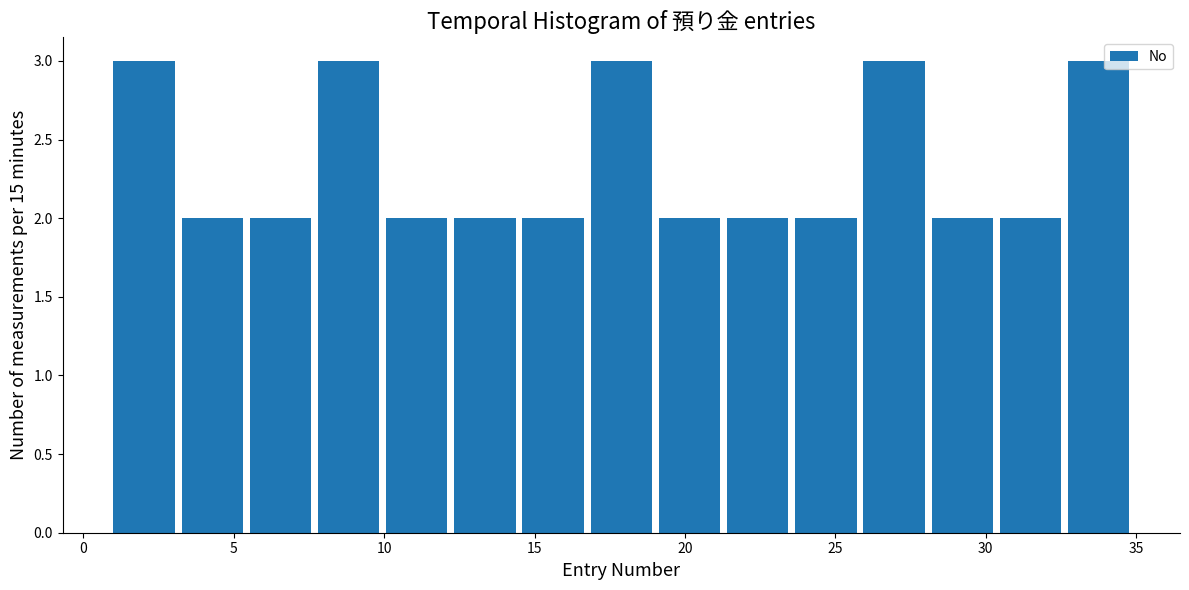

Reading left to right, list every bar in this chart as the range it spans on the x-axis followed by its height. Neither the bar edges nor the heights are printed on the chart, so give them approximately, as read against the axes.

1.0 to 3.5: 3
3.5 to 5.5: 2
5.5 to 8.0: 2
8.0 to 10.0: 3
10.0 to 12.5: 2
12.5 to 14.5: 2
14.5 to 17.0: 2
17.0 to 19.0: 3
19.0 to 21.5: 2
21.5 to 23.5: 2
23.5 to 26.0: 2
26.0 to 28.0: 3
28.0 to 30.5: 2
30.5 to 32.5: 2
32.5 to 35.0: 3